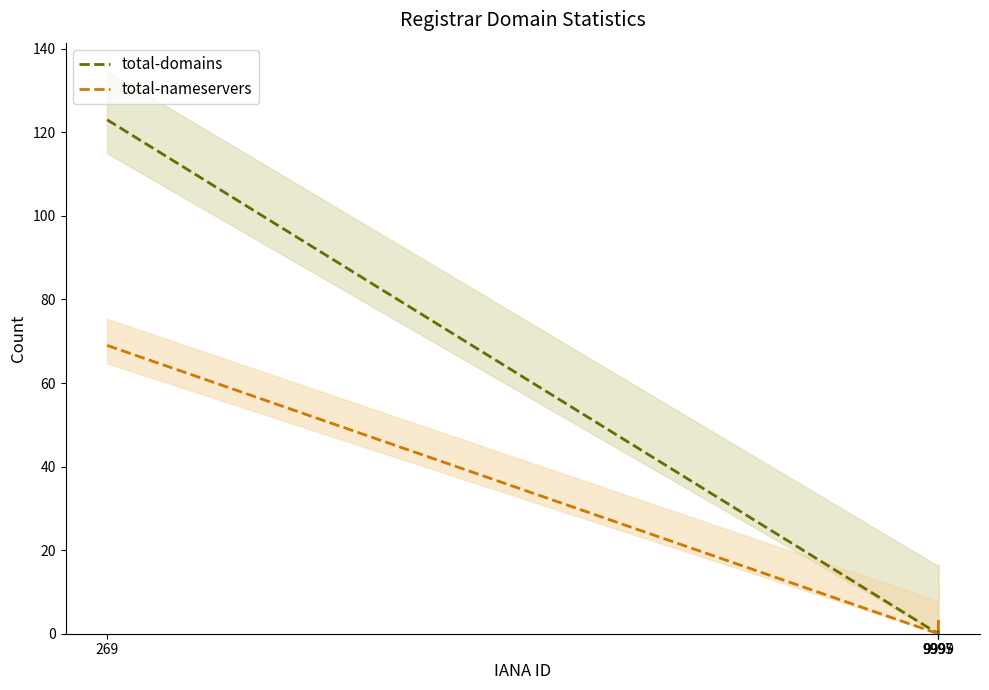

How many lines are shown in the chart?

2